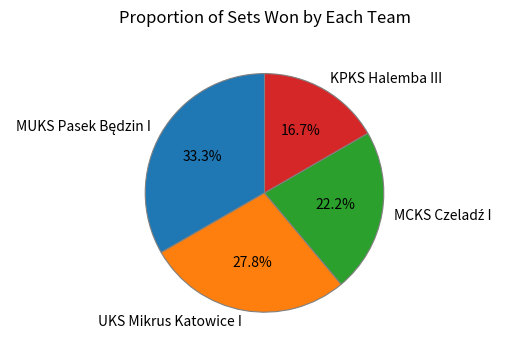

Do KPKS Halemba III and UKS Mikrus Katowice I together represent more than half of the pie?

No